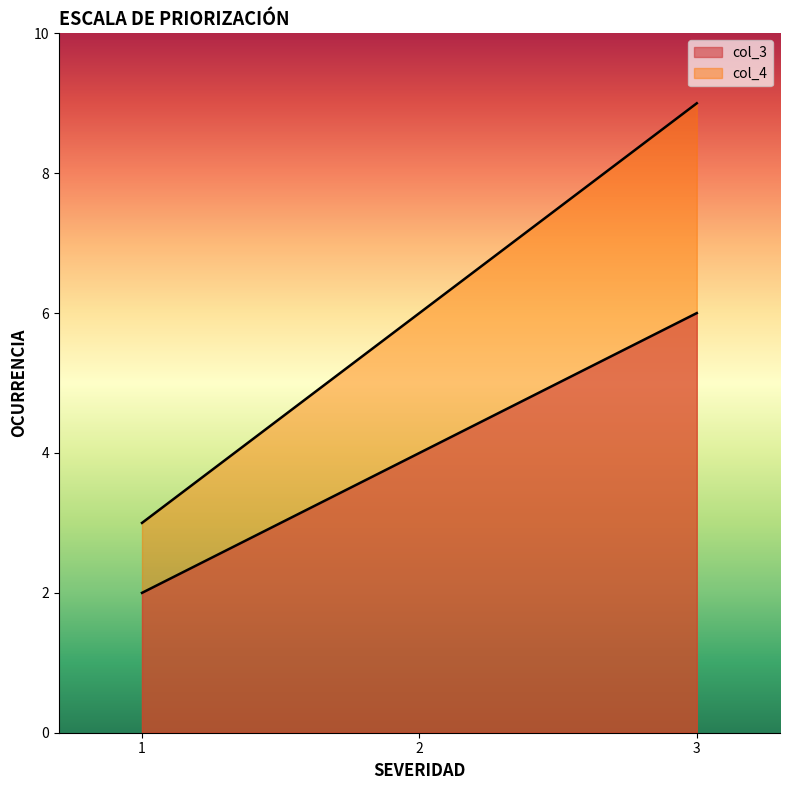

How many distinct data groups are displayed?

2